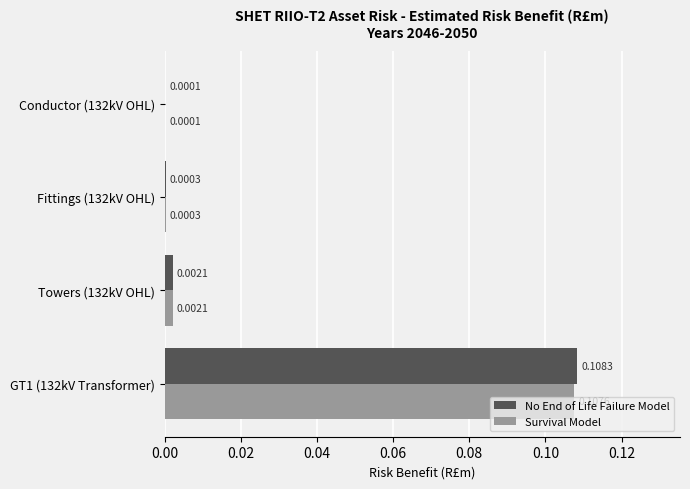

At which category is the sum across all series the highest?

GT1 (132kV Transformer)